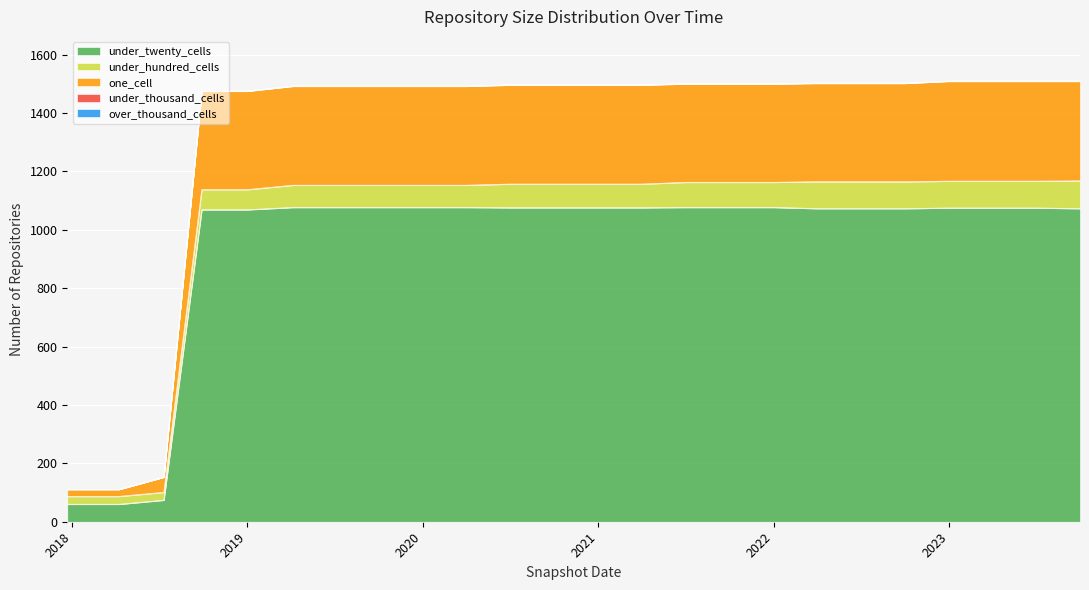

Which series has the largest total across all categories?

under_twenty_cells